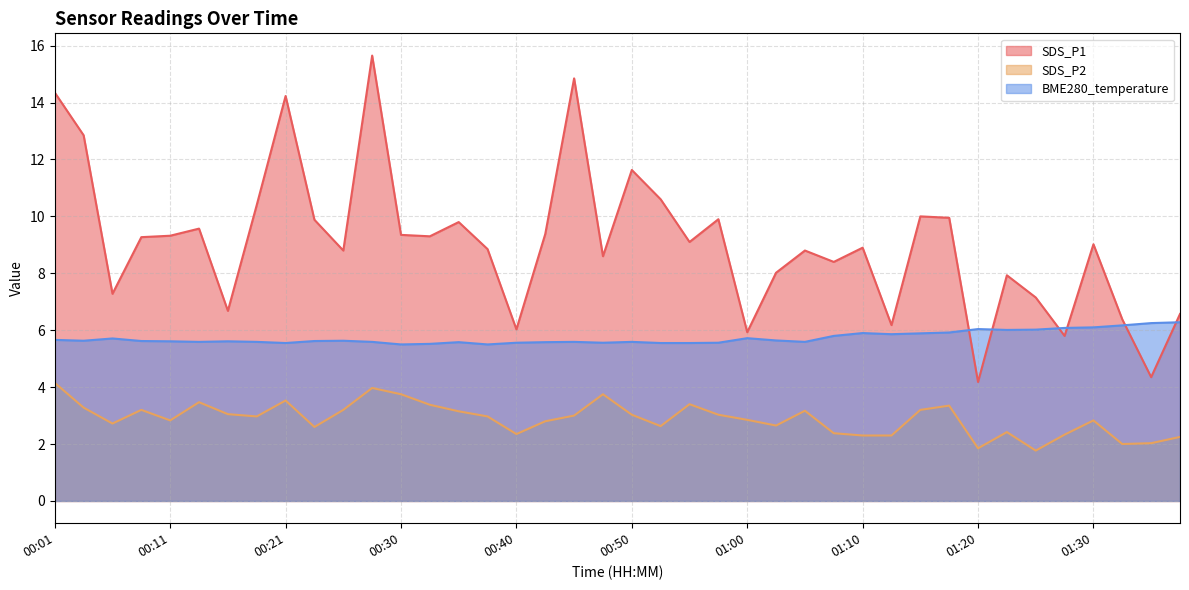

Which label corresponds to the largest value in the chart?

00:28